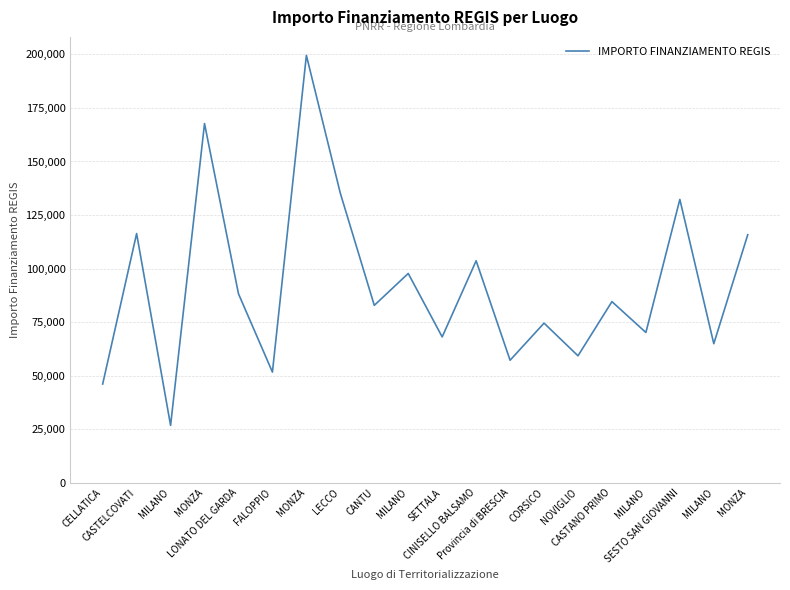

How many series are shown in this chart?

1